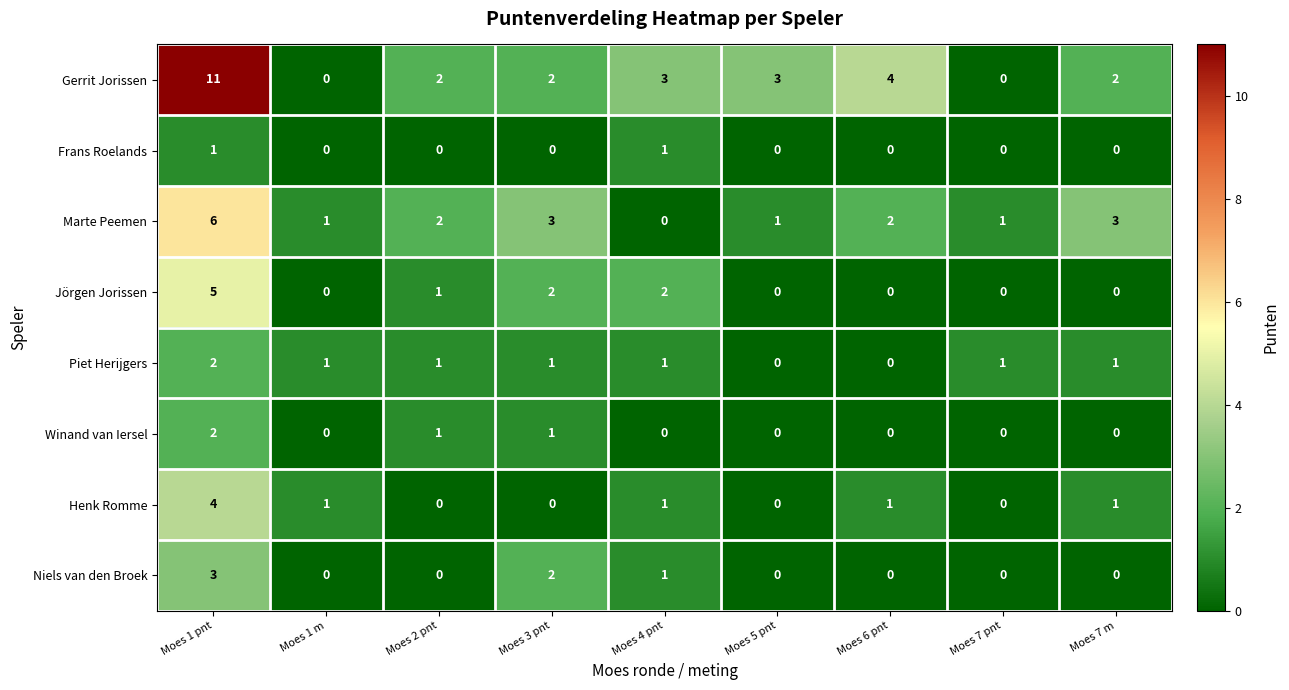

What is the difference between the maximum and minimum values in the Gerrit Jorissen series?

11